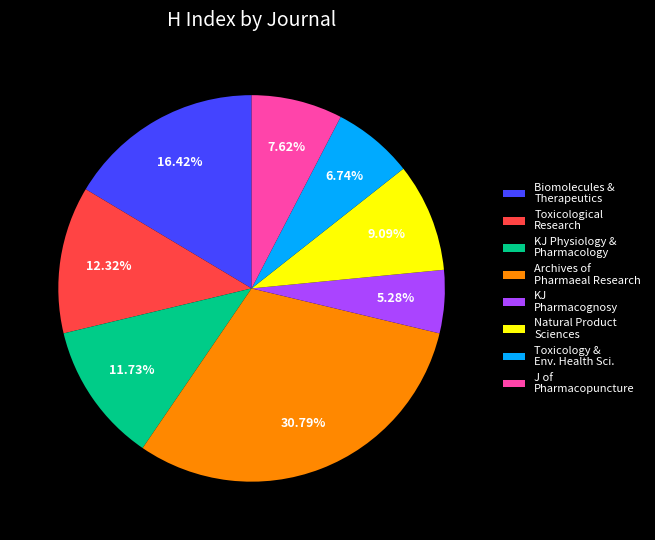

Rank the categories by value from highest to lowest.

Archives of Pharmaeal Research, Biomolecules & Therapeutics, Toxicological Research, KJ Physiology & Pharmacology, Natural Product Sciences, J of Pharmacopuncture, Toxicology & Env. Health Sci., KJ Pharmacognosy